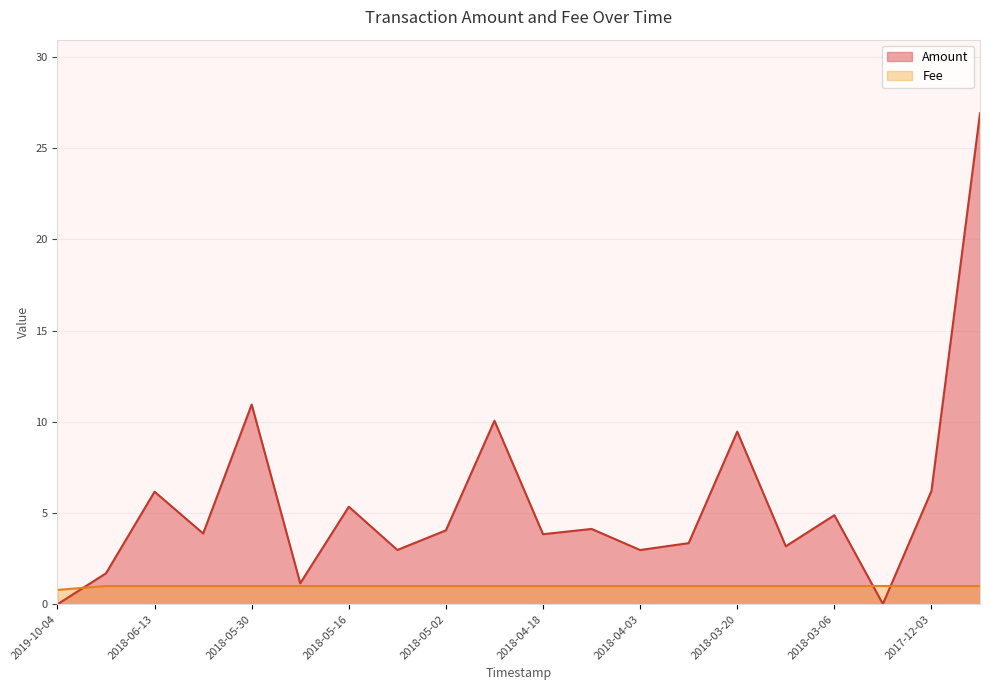

The value of Amount at 2018-02-27 is 0.0. True or false?

False